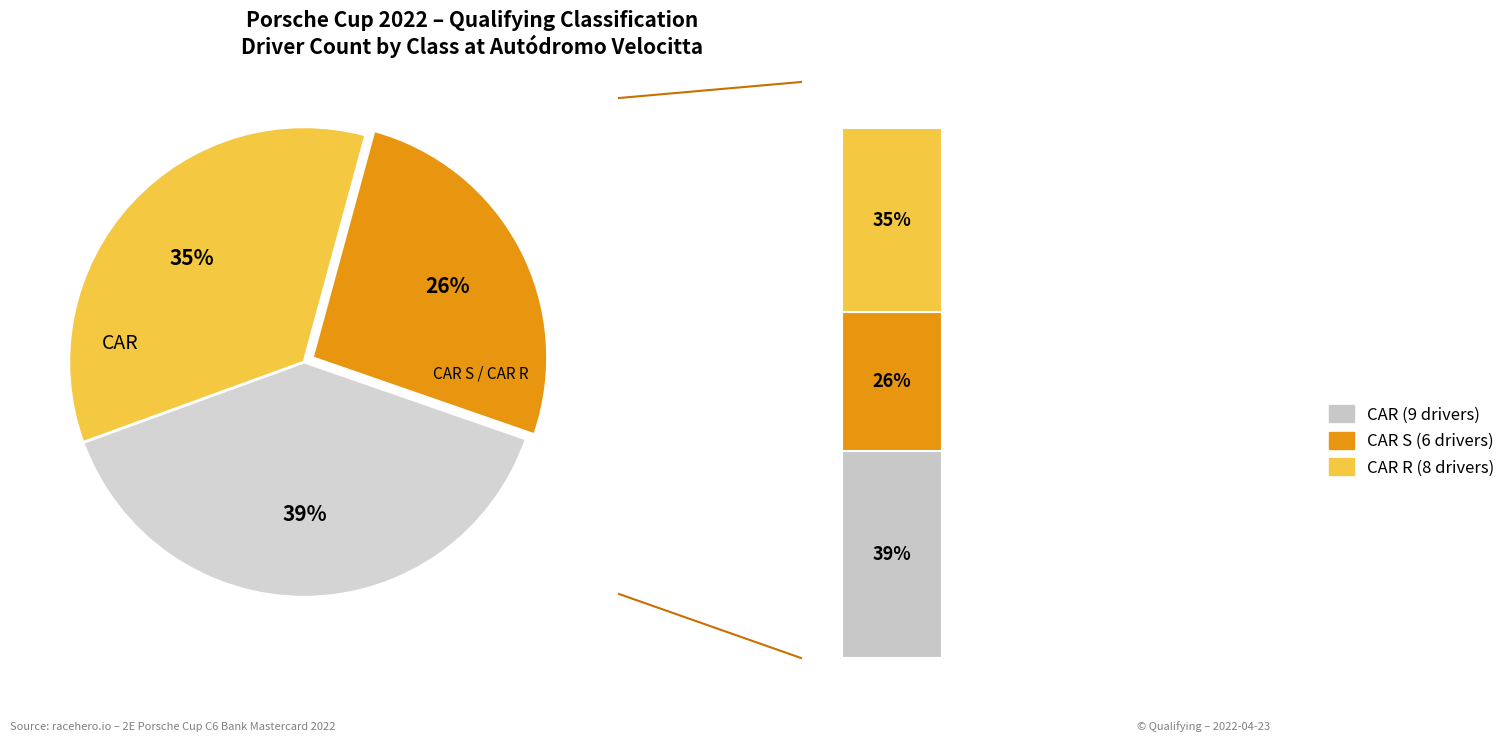

What is the change in value from CAR to CAR S?

-3